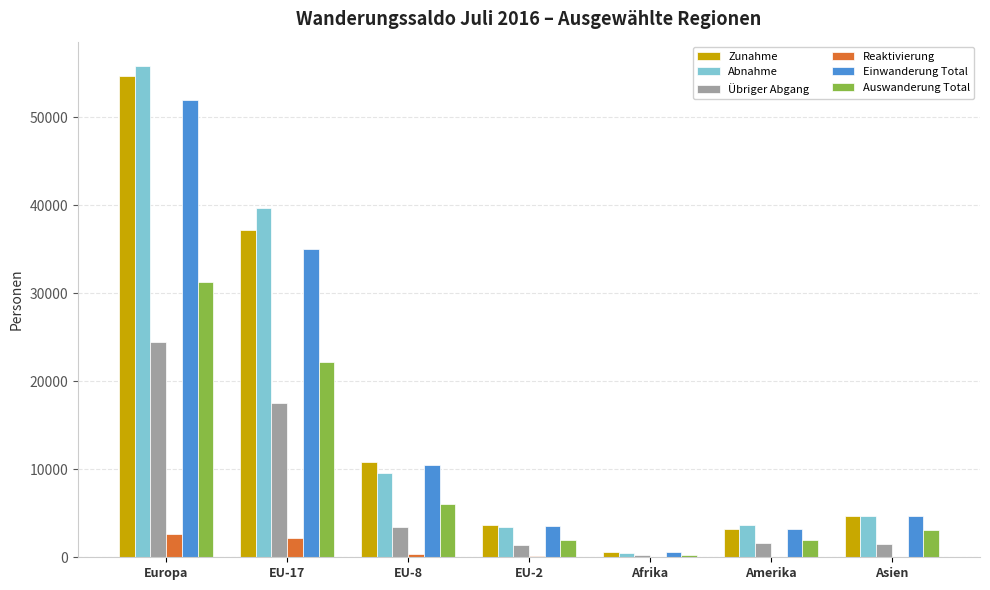

What is the sum of all Übriger Abgang values?

50406